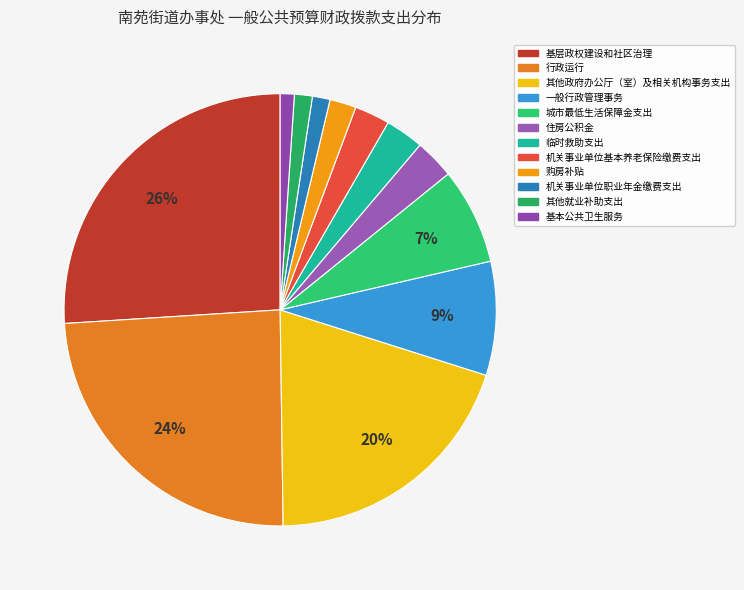

How many segments does this pie chart have?

12